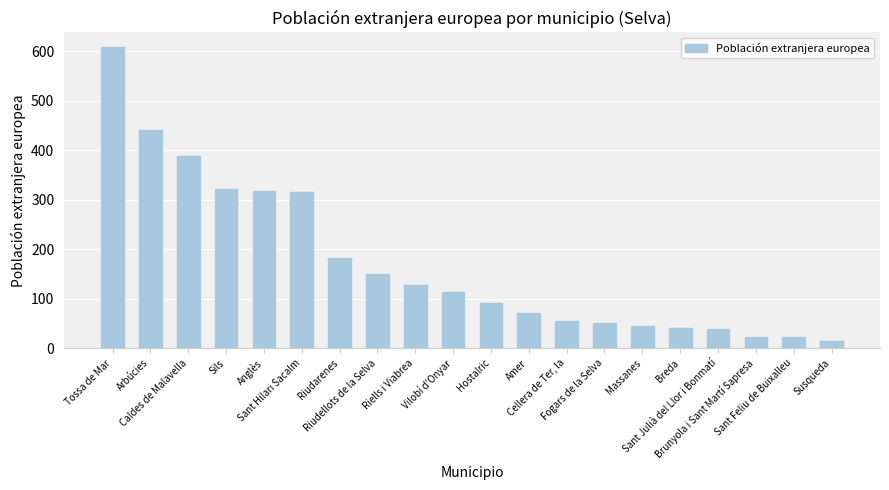

Between Riells i Viabrea and Sant Feliu de Buixalleu, which is larger?

Riells i Viabrea